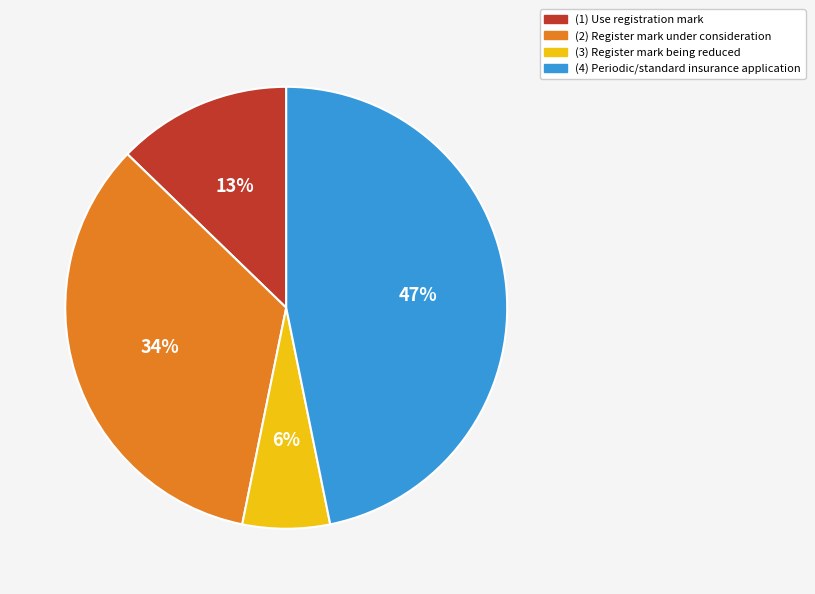

Combined, do (4) Periodic/standard insurance application and (1) Use registration mark account for over 50%?

Yes